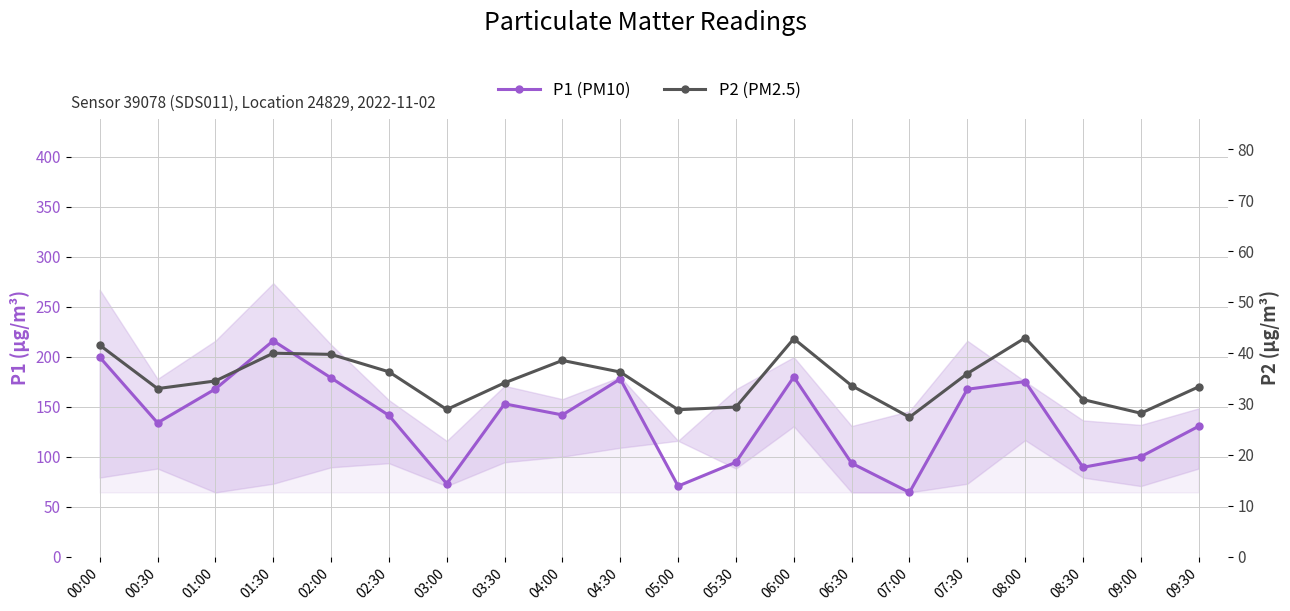

What is the label of the 7th point from the left?

03:00